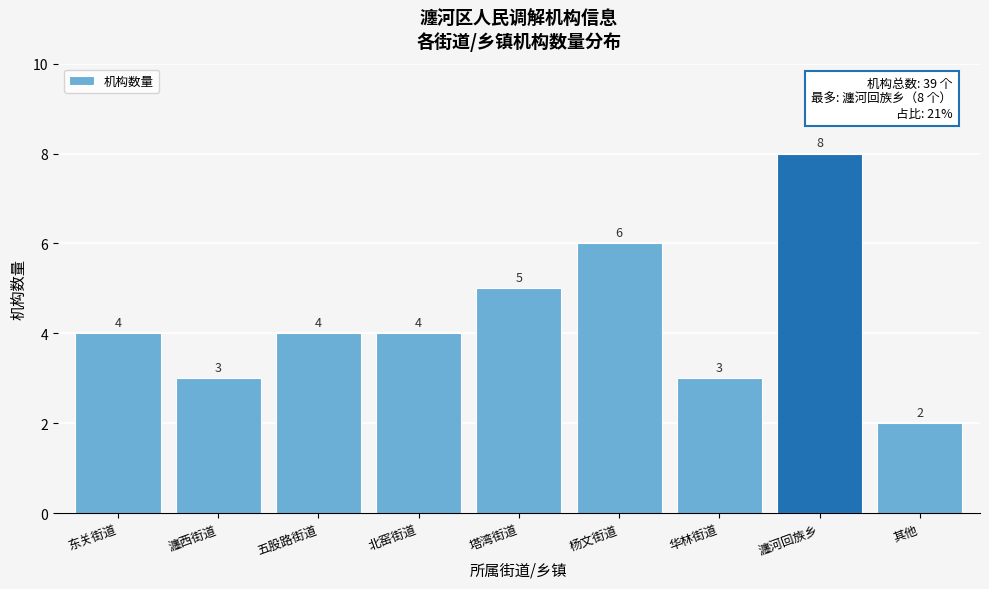

Reading right to left, transcribe all the data shown in this chart.

2	8	3	6	5	4	4	3	4